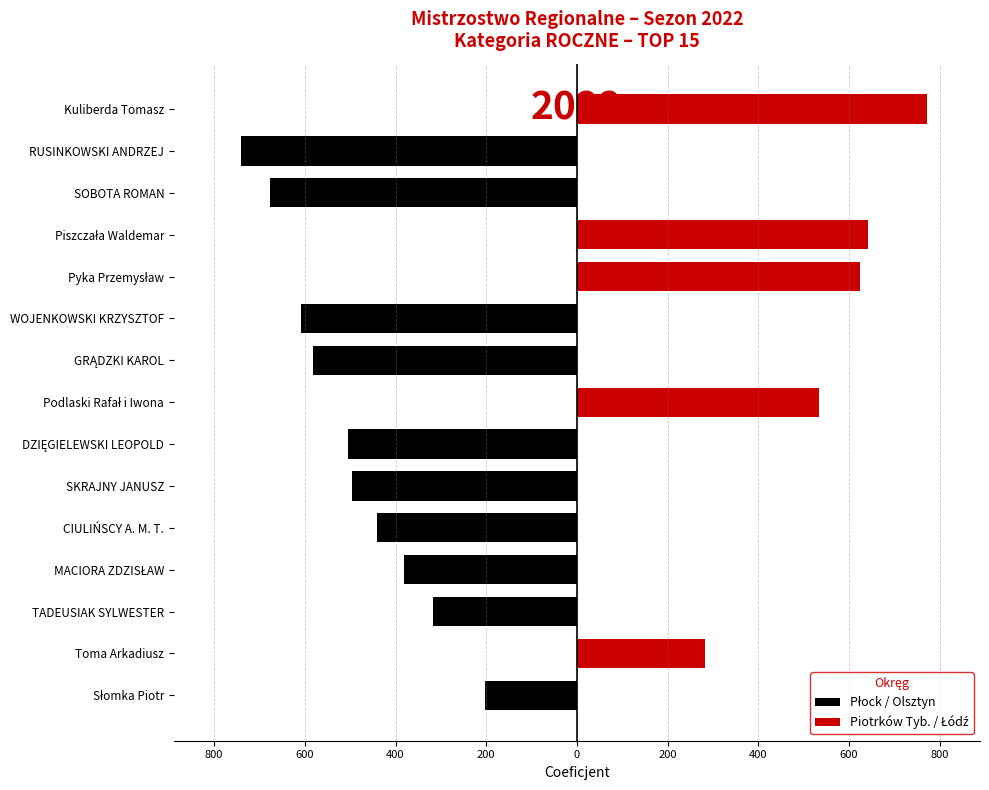

Between Pyka Przemysław and RUSINKOWSKI ANDRZEJ, which is larger?

Pyka Przemysław